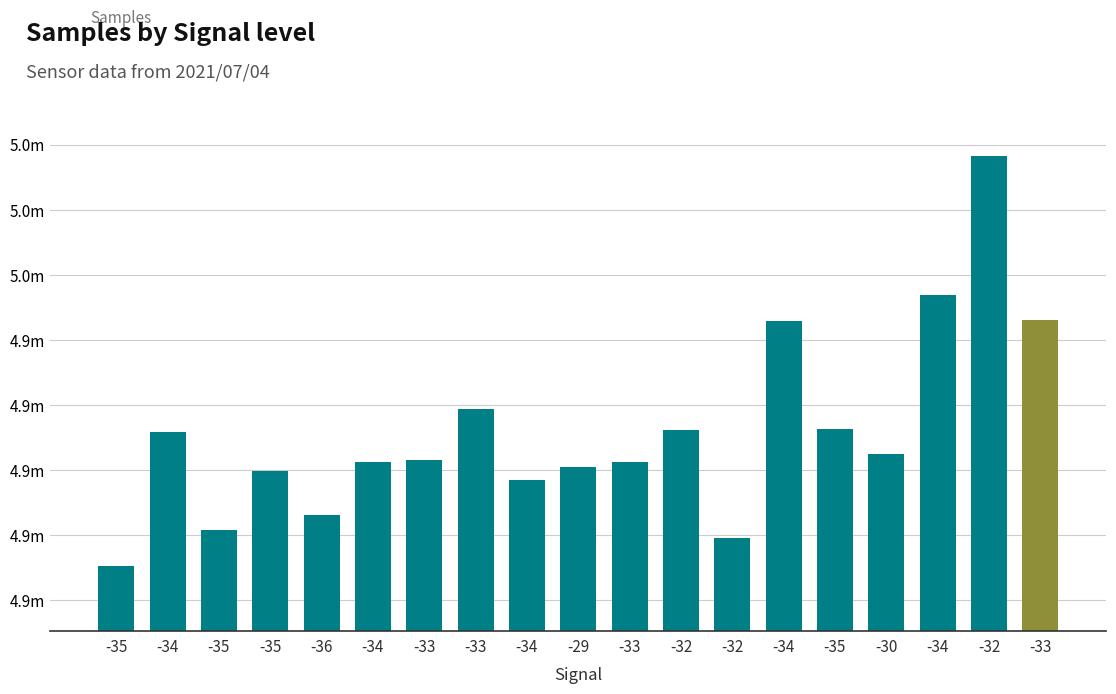

Between -34 and -32, which is larger?

-32